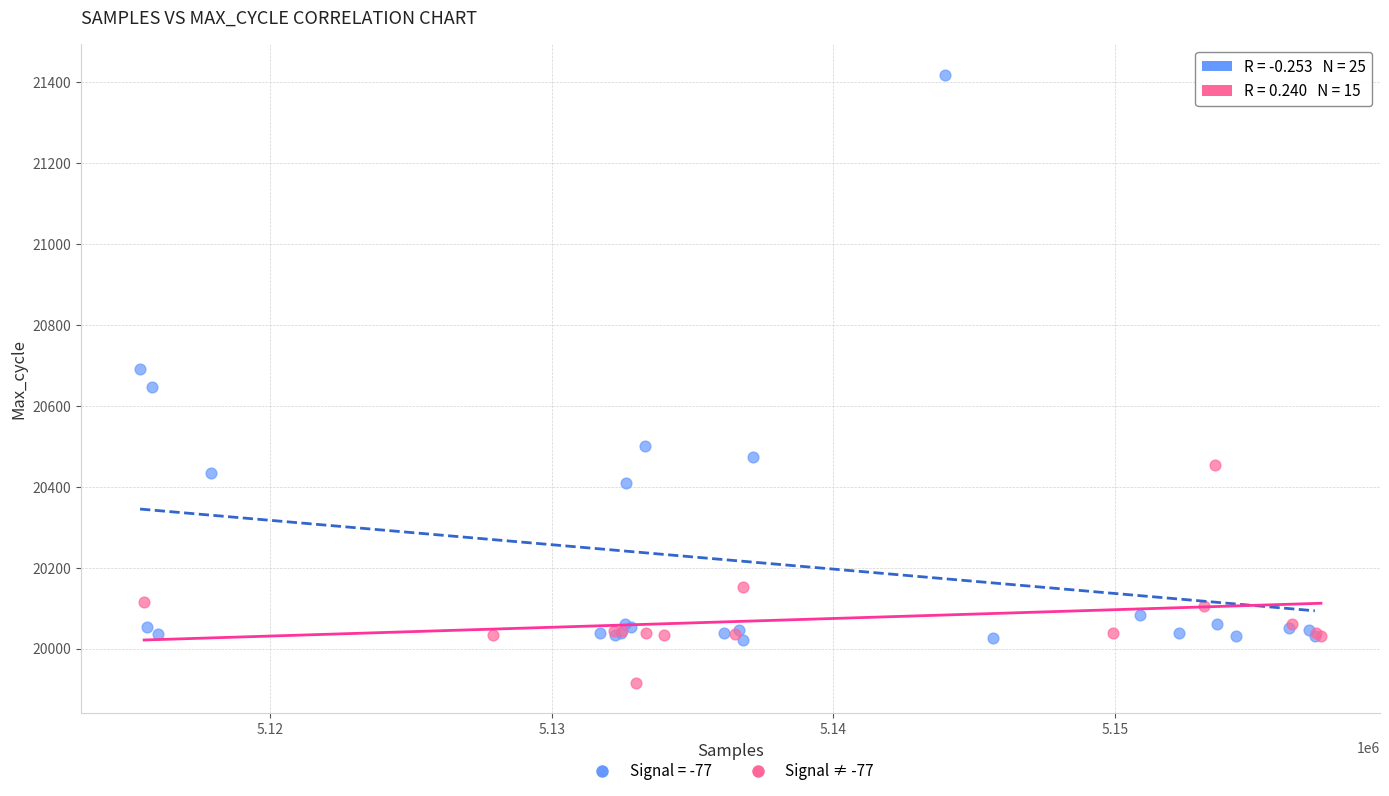

Which series has the largest Y range (max minus min)?

Signal = -77